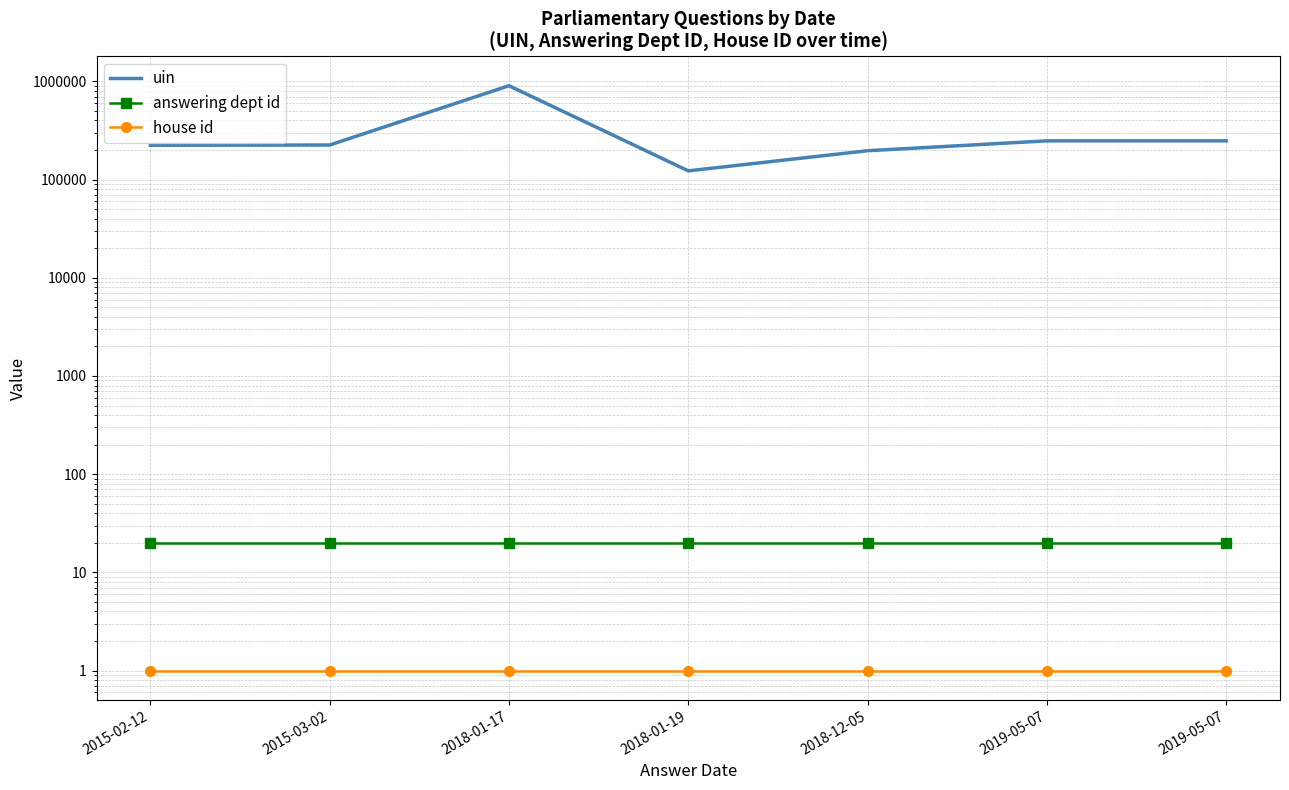

What is the average value of the uin series?

309619